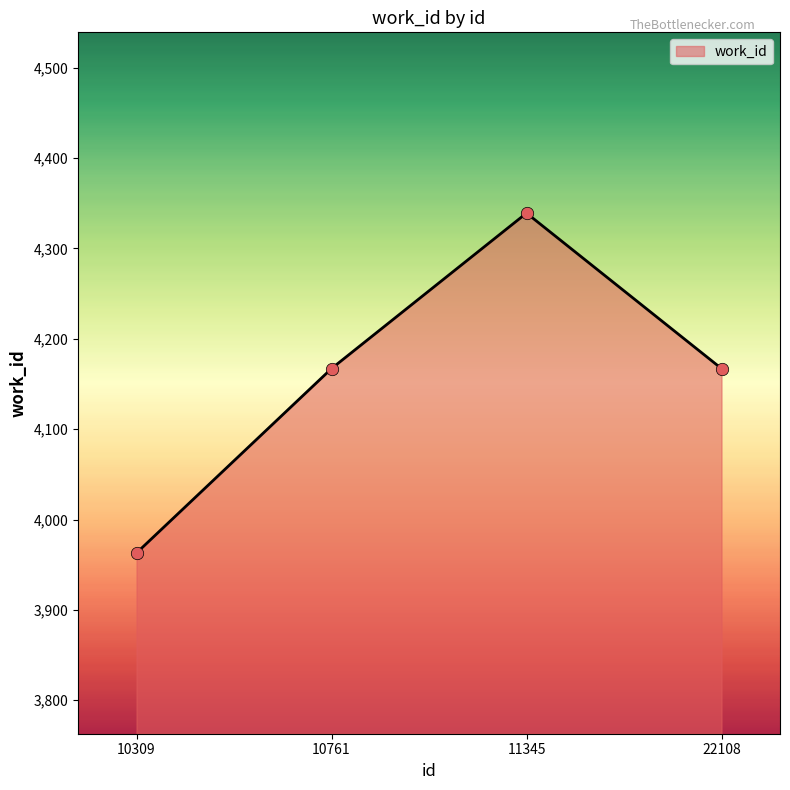

What is the change in value from 10309 to 11345?

+376